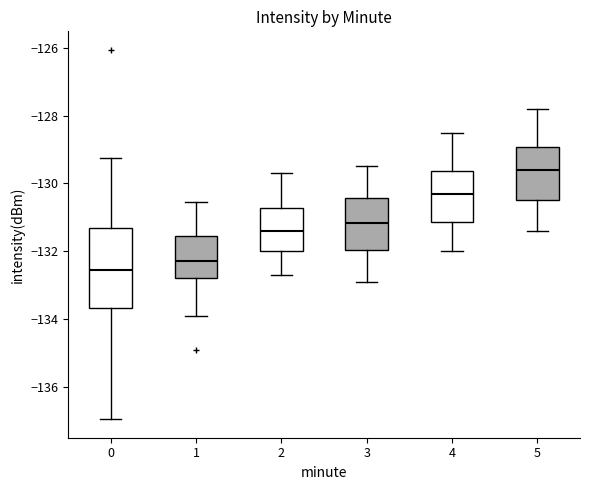

Where does the lower whisker of the box at x = 0 end on the y-axis? The values are not printed on the chart, so give them approximately, as read against the axis.

-137.0